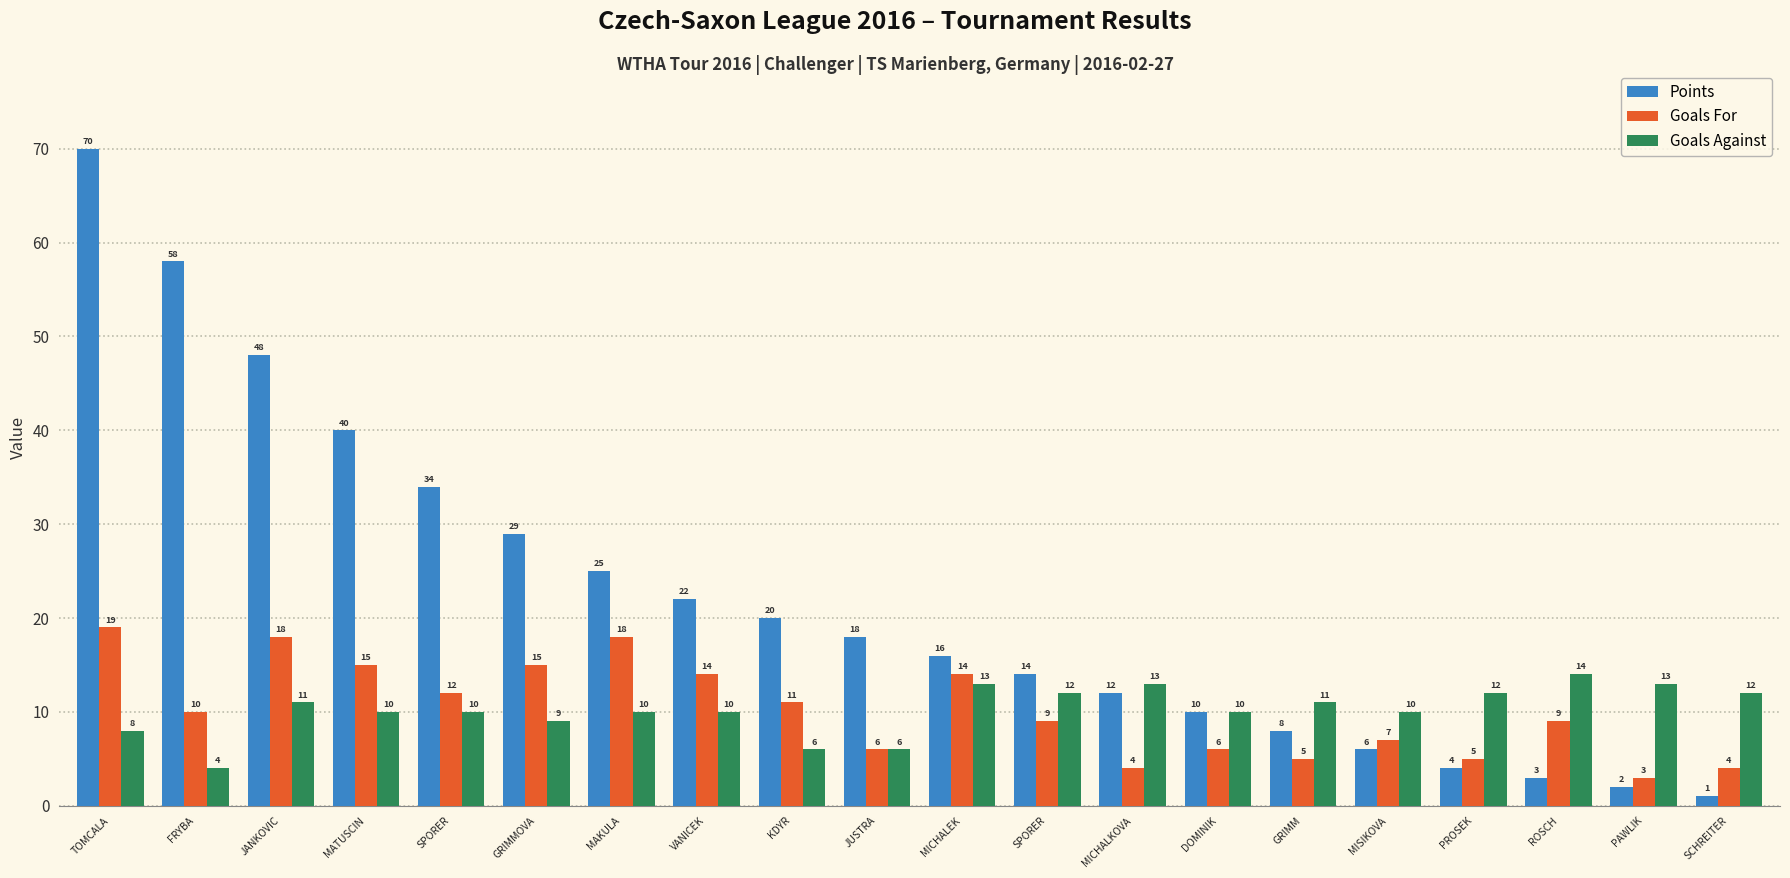

What are all the series names shown in the legend?

Points, Goals For, Goals Against